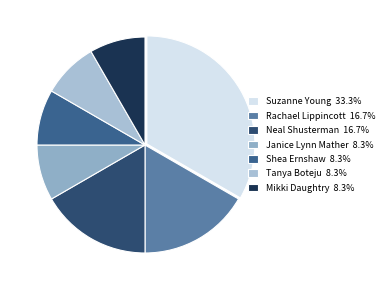

Is the sum of Mikki Daughtry and Tanya Boteju greater than half?

No